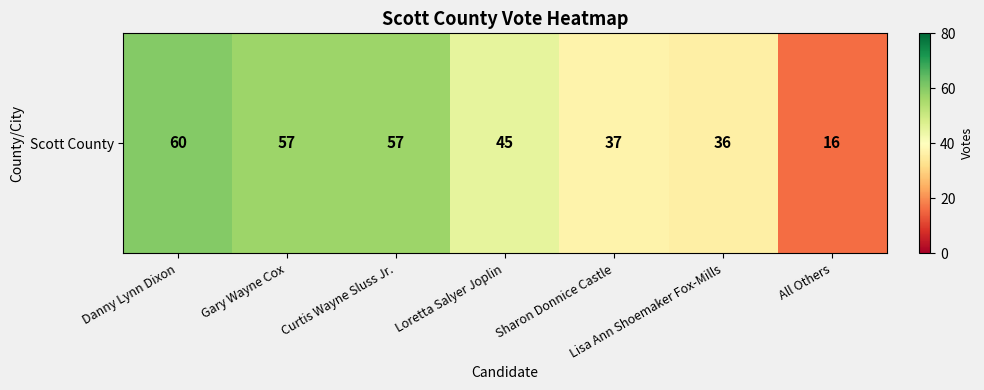

What is the minimum value shown in the chart?

16